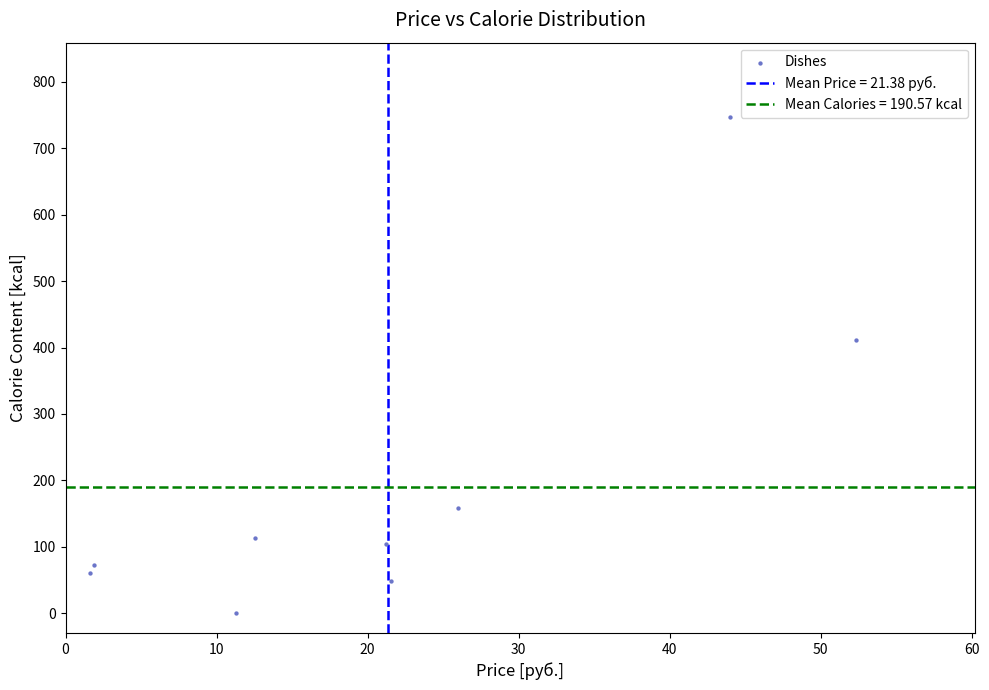

What Y value in the scatter plot is closest to 373?

410.7